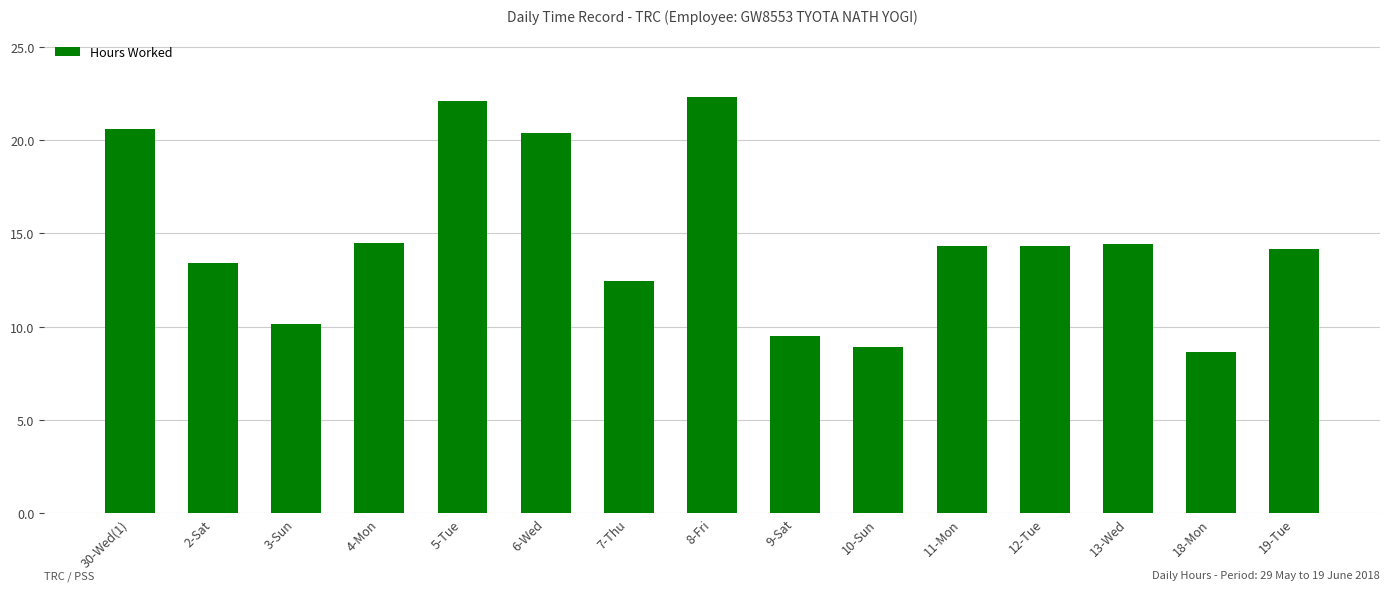

What is the sum of the values at 5-Tue and 18-Mon?

30.8